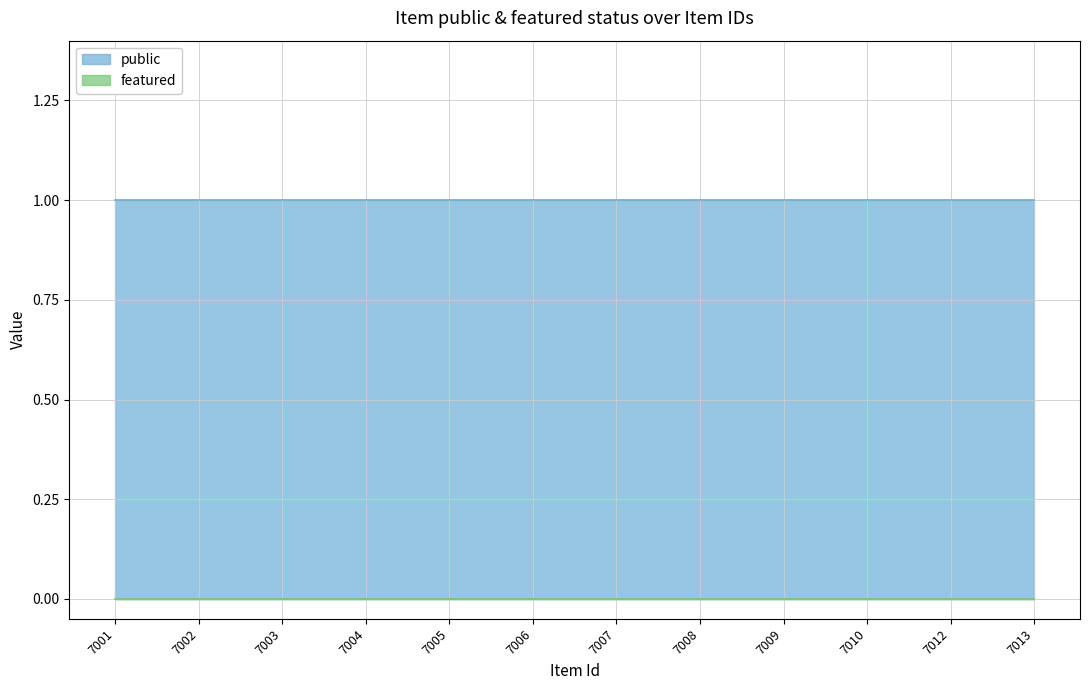

Reading left to right, list all the values displayed in this chart.

public: 7001=1	7002=1	7003=1	7004=1	7005=1	7006=1	7007=1	7008=1	7009=1	7010=1	7012=1	7013=1
featured: 7001=0	7002=0	7003=0	7004=0	7005=0	7006=0	7007=0	7008=0	7009=0	7010=0	7012=0	7013=0